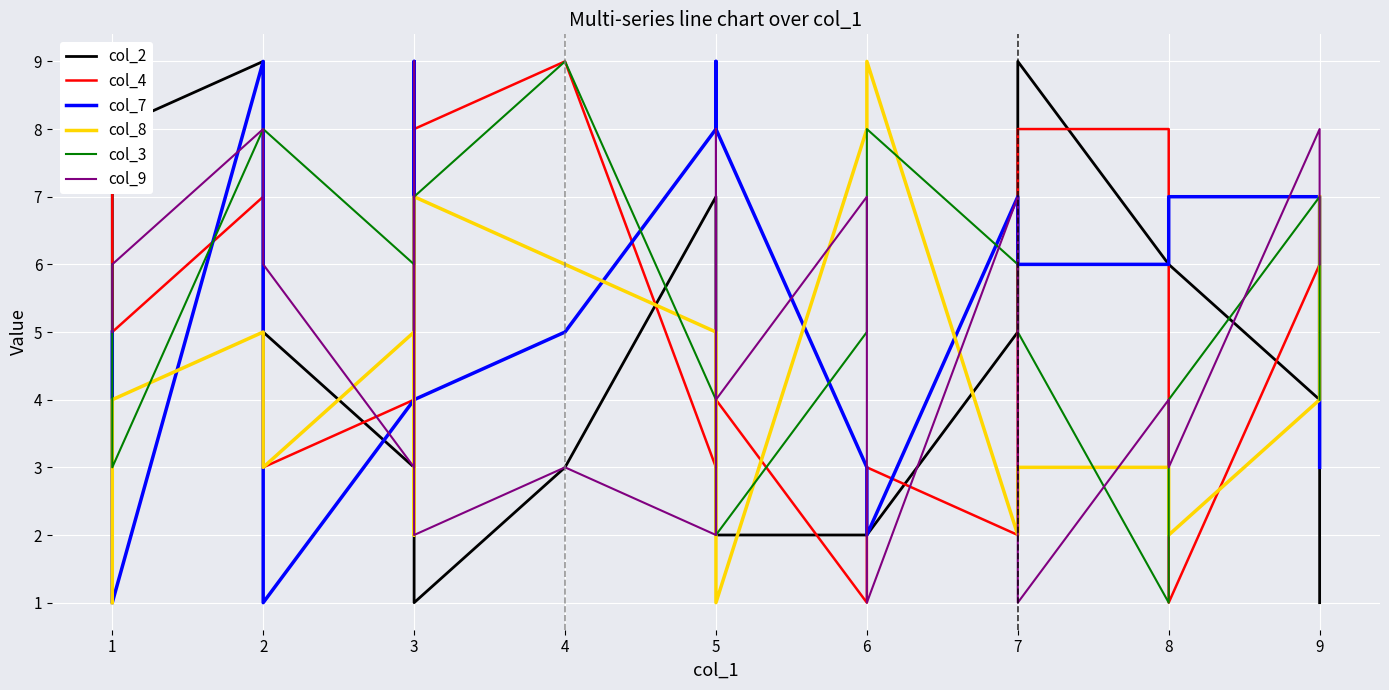

The value of col_8 at 7 is 1. True or false?

False